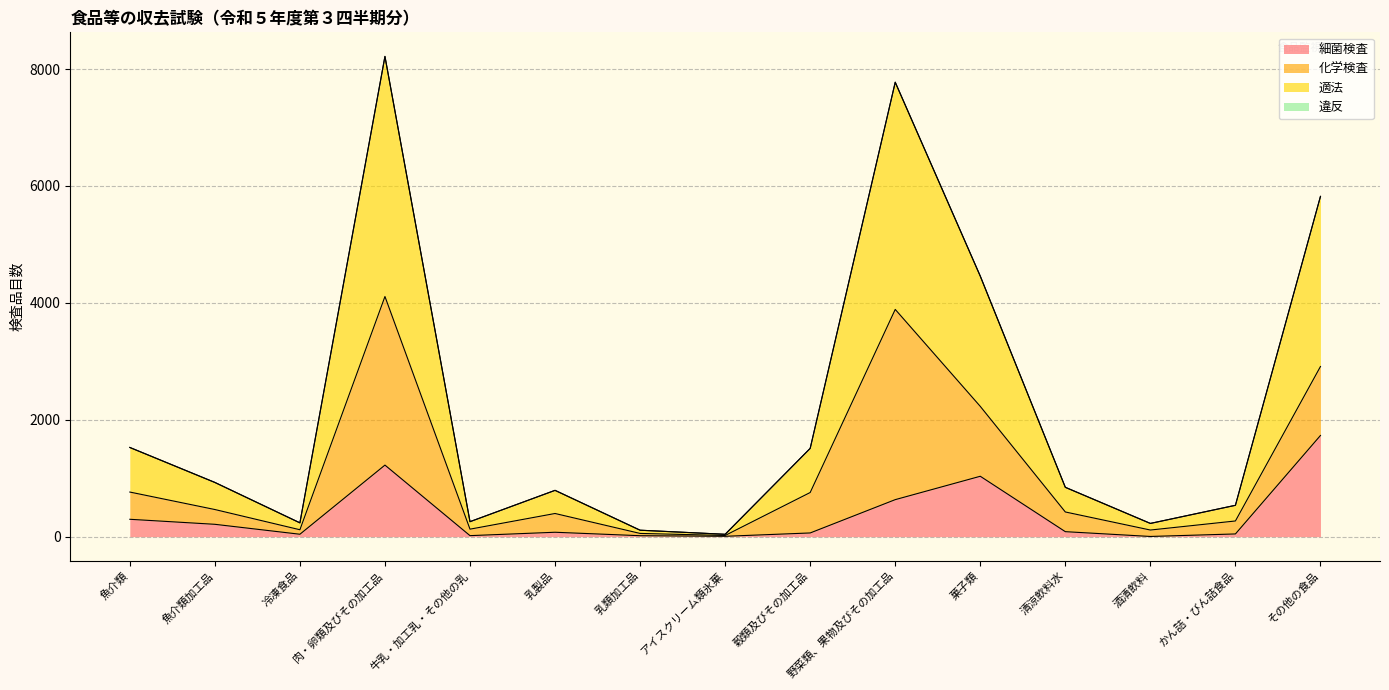

At which label is 細菌検査 closest to 867?

菓子類